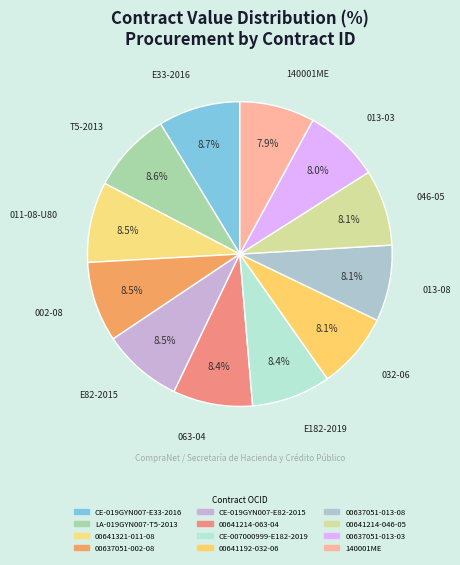

Is the sum of 00637051-013-03 and LA-019GYN007-T5-2013 greater than half?

No